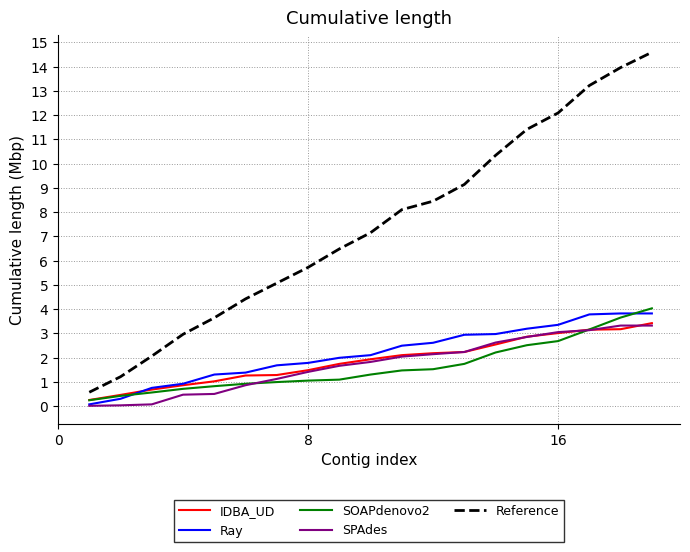

What is the highest value of the Ray series?

3.8